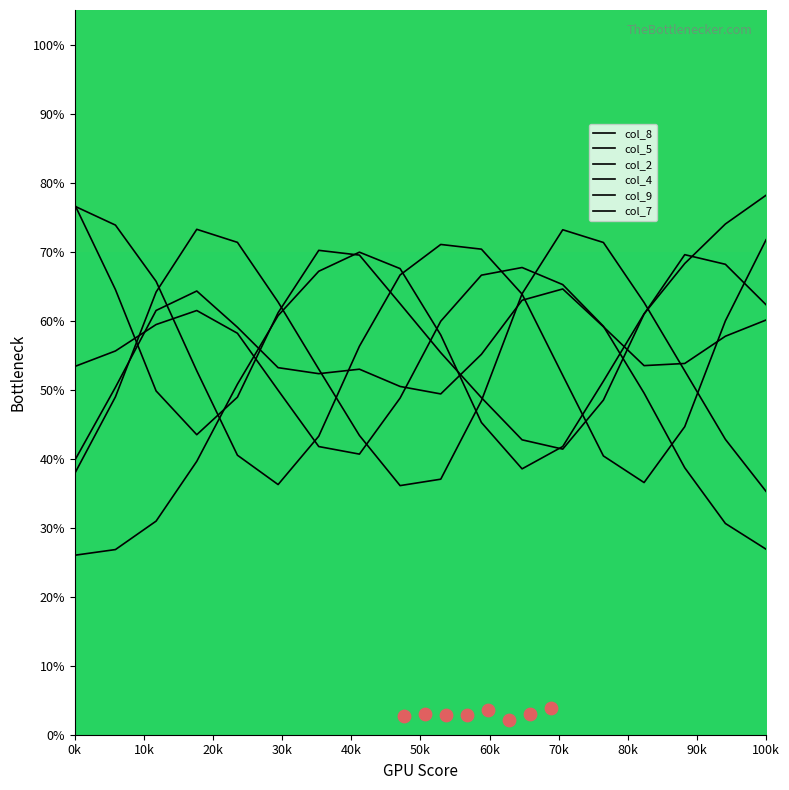

Which series has the largest total across all categories?

col_2